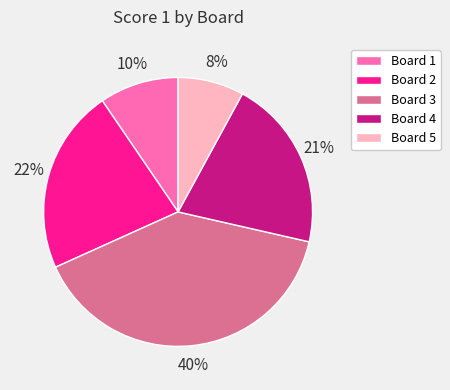

How many slices are in this pie chart?

5